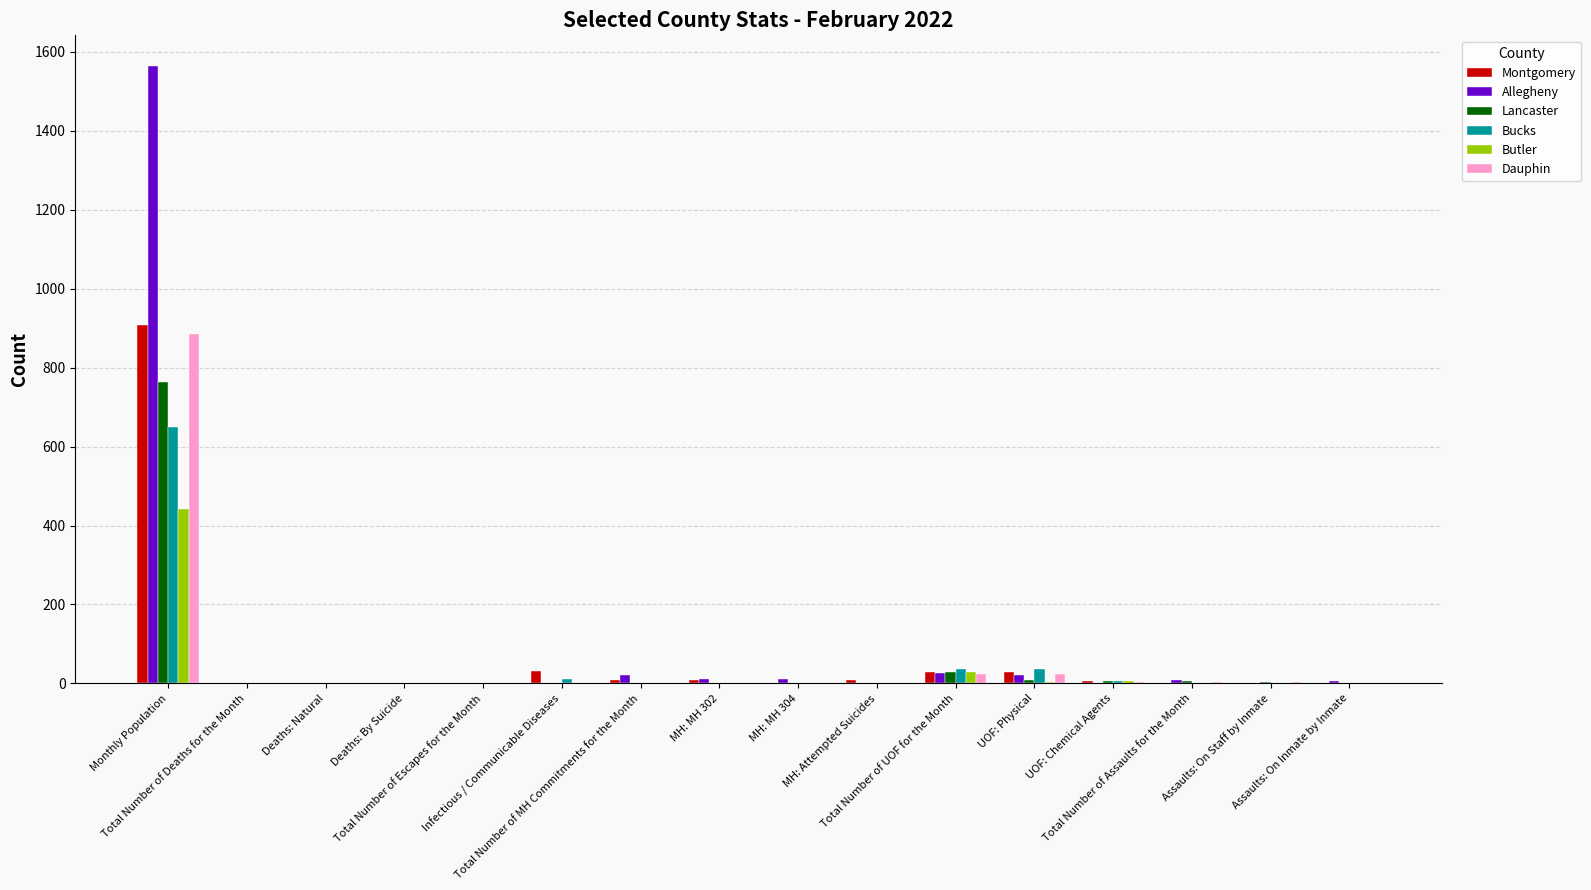

What is the greatest value displayed?

1564